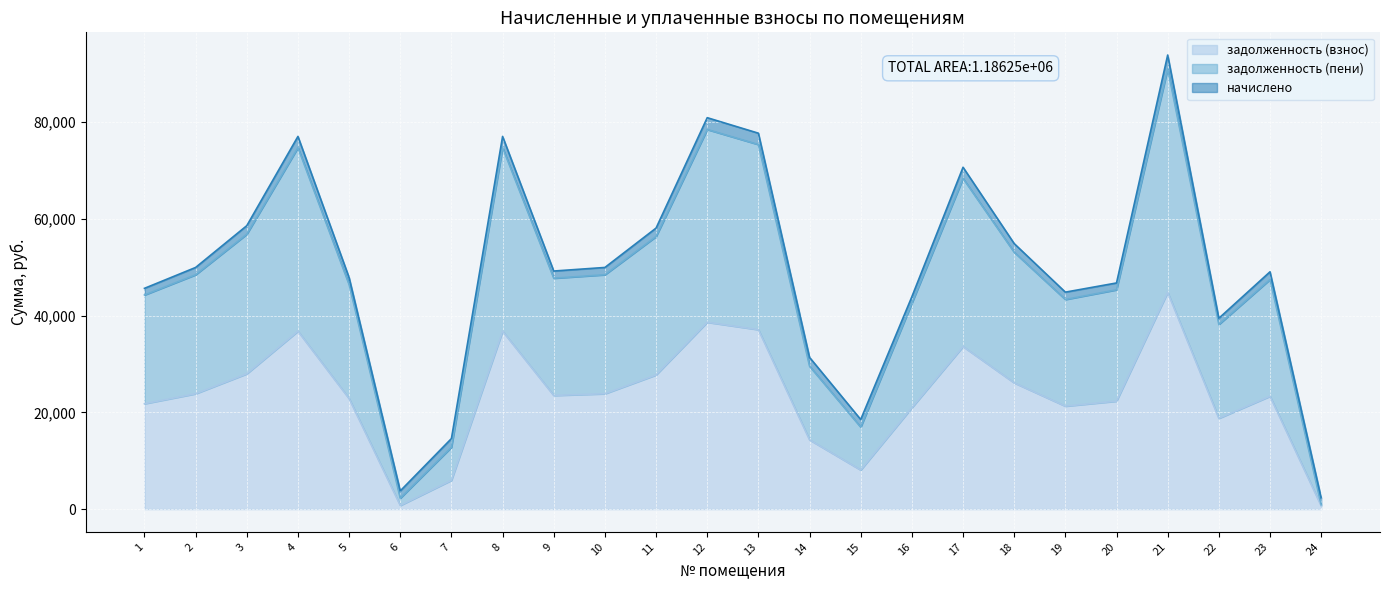

At which label does задолженность (взнос) reach its peak?

21